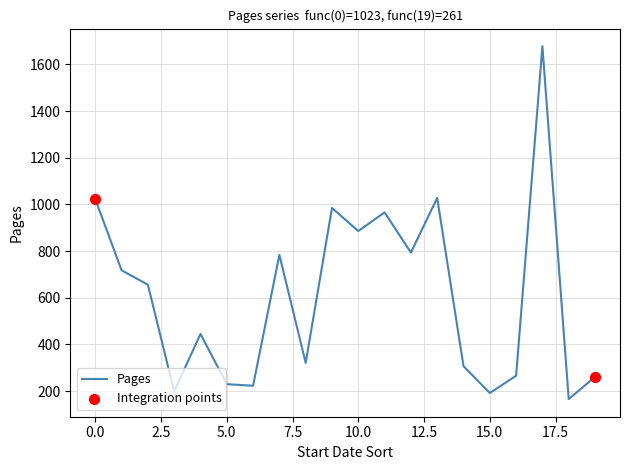

What is the minimum value shown in the chart?

166